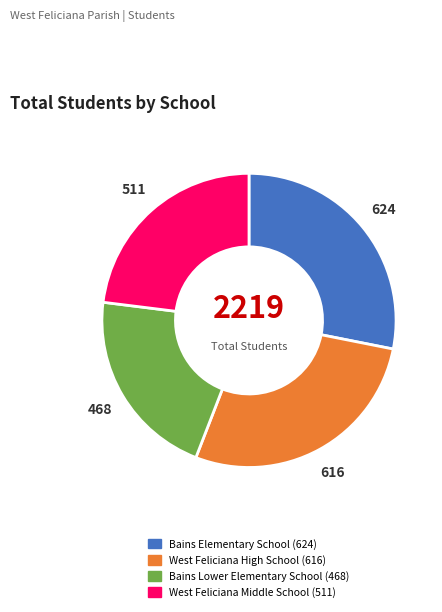

What is the smallest slice in the pie chart?

Bains Lower Elementary School